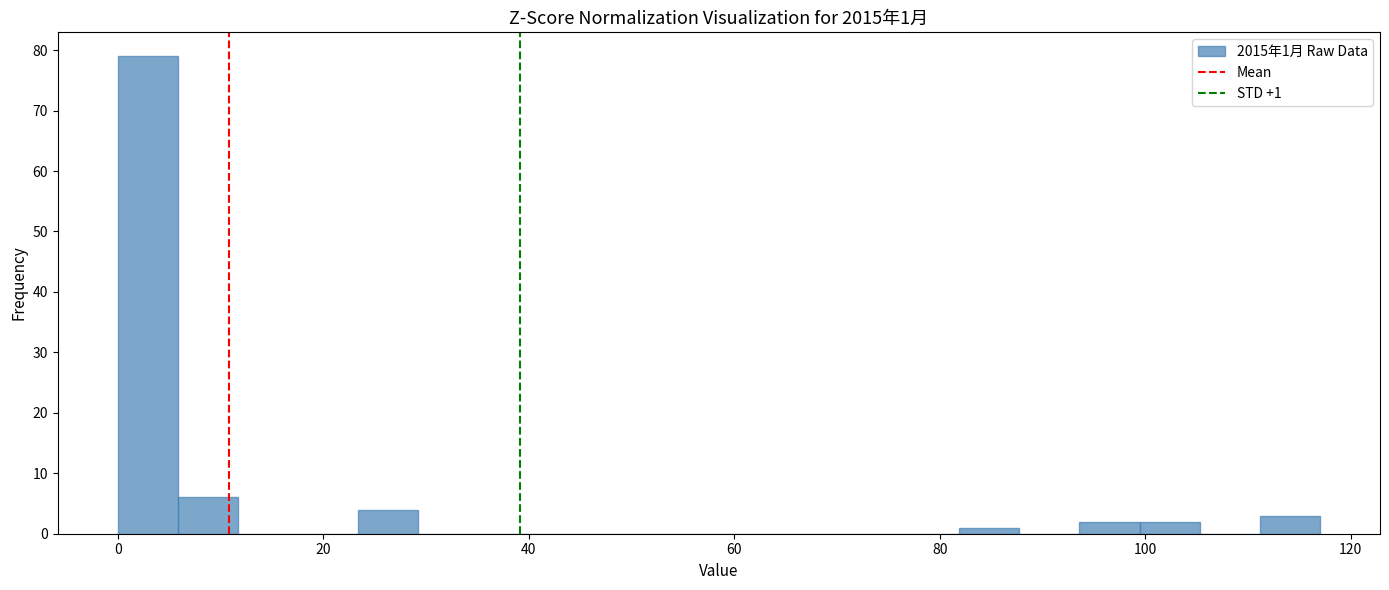

Read against the x-axis, roughly where is the centre of the tallest bar?

2